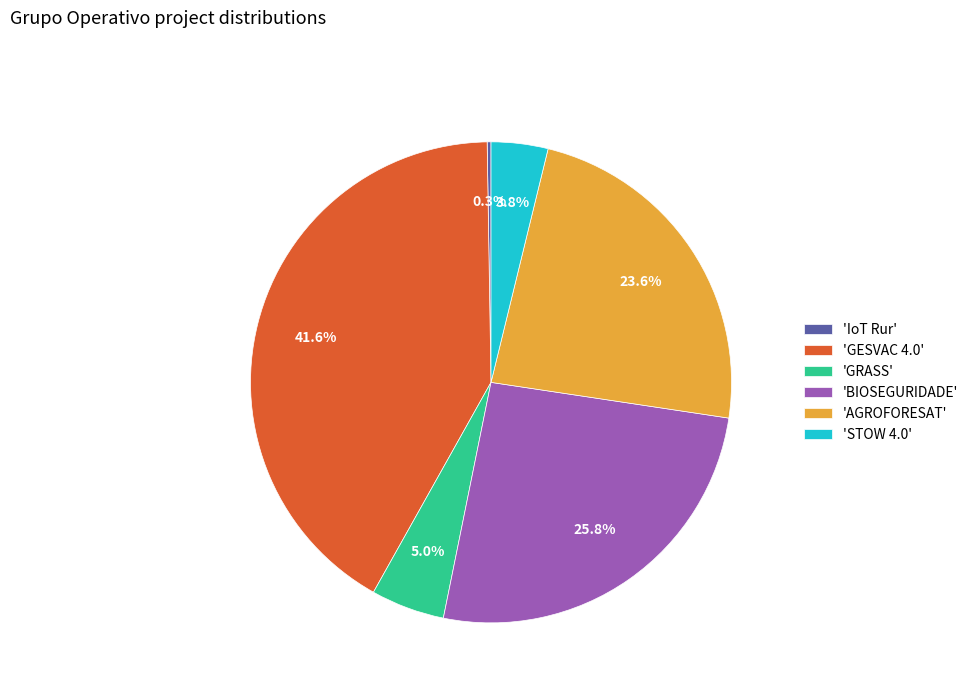

What portion of the pie excludes 'AGROFORESAT'?

76.4%